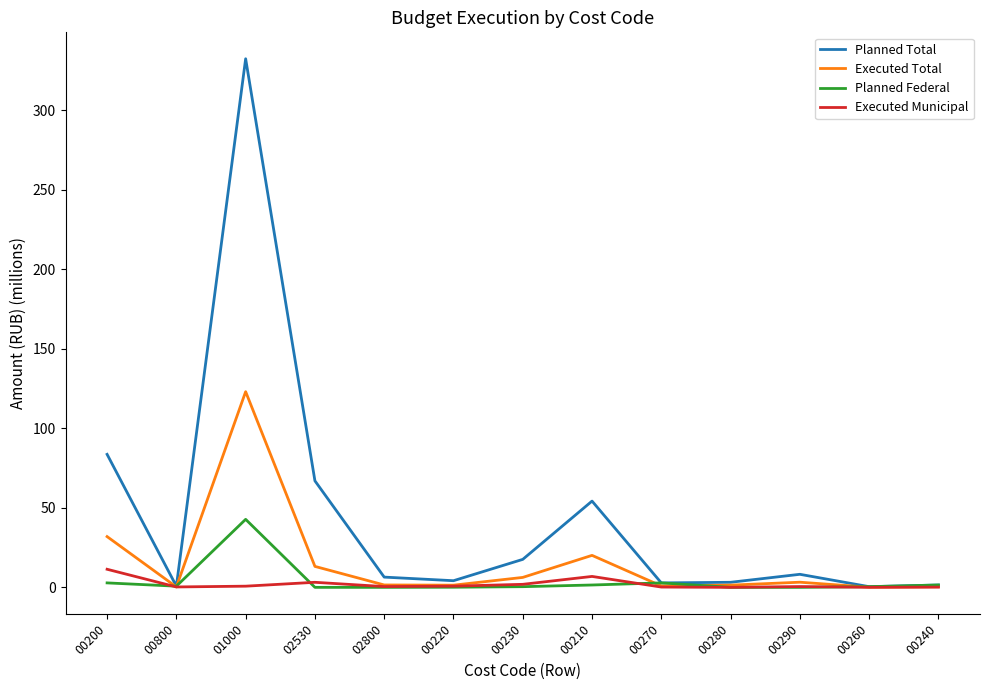

What is the difference between the Executed Total values at 00290 and 02800?

1.7